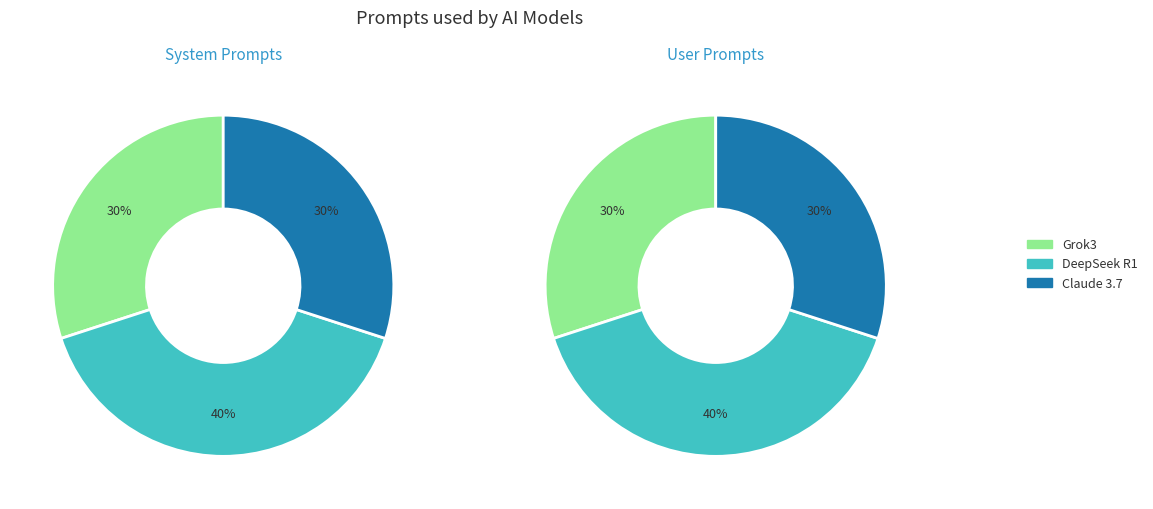

What percentage do DeepSeek R1 and Grok3 together represent?

70.0%